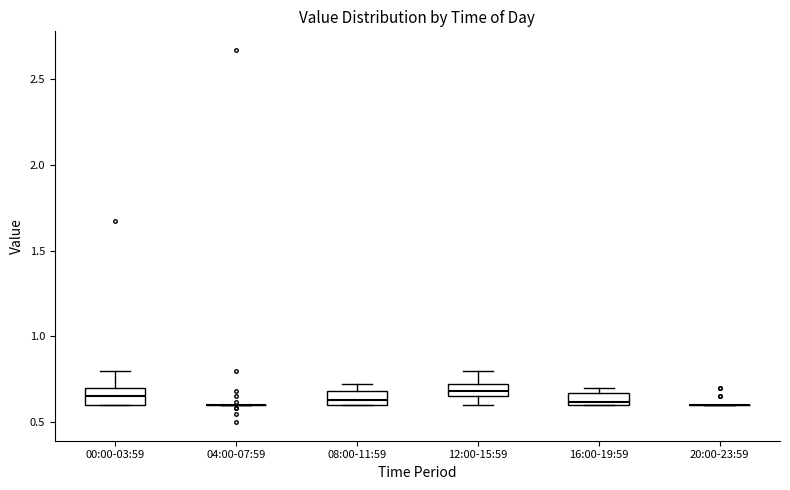

Where is the lower edge of the box for 16:00-19:59 on the y-axis? The values are not printed on the chart, so give them approximately, as read against the axis.

0.60